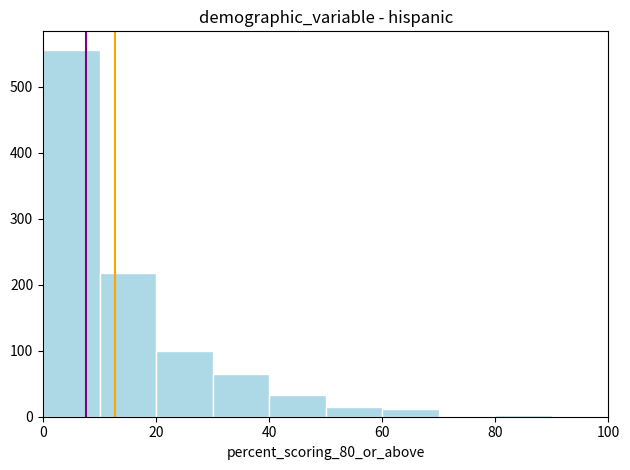

Reading left to right, transcribe this chart: for each bar, give the range it covers on the x-axis and its height. The values are not printed on the chart, so give them approximately, as read against the axis.

0 to 10: 560
10 to 20: 220
20 to 30: 100
30 to 40: 60
40 to 50: 30
50 to 60: 10
60 to 70: 10
70 to 80: under 10
80 to 90: under 10
90 to 100: under 10